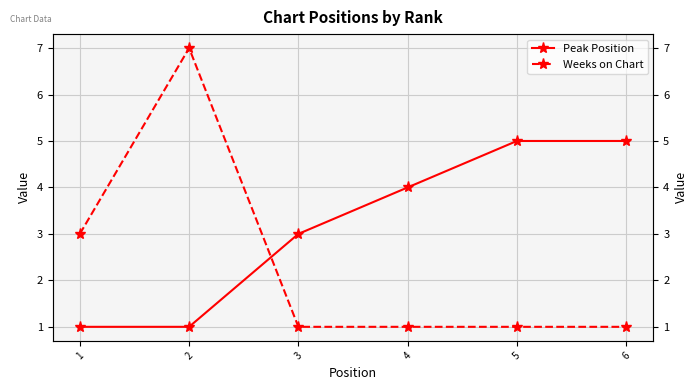

What are all the series names shown in the legend?

Peak Position, Weeks on Chart